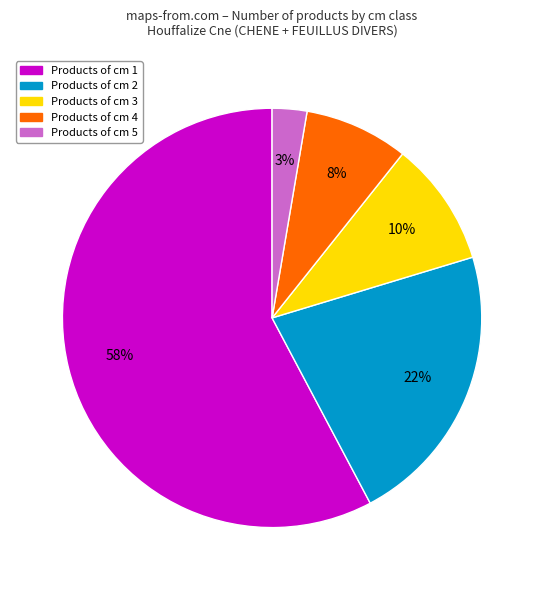

To the nearest percent, what is the average slice percentage?

20%